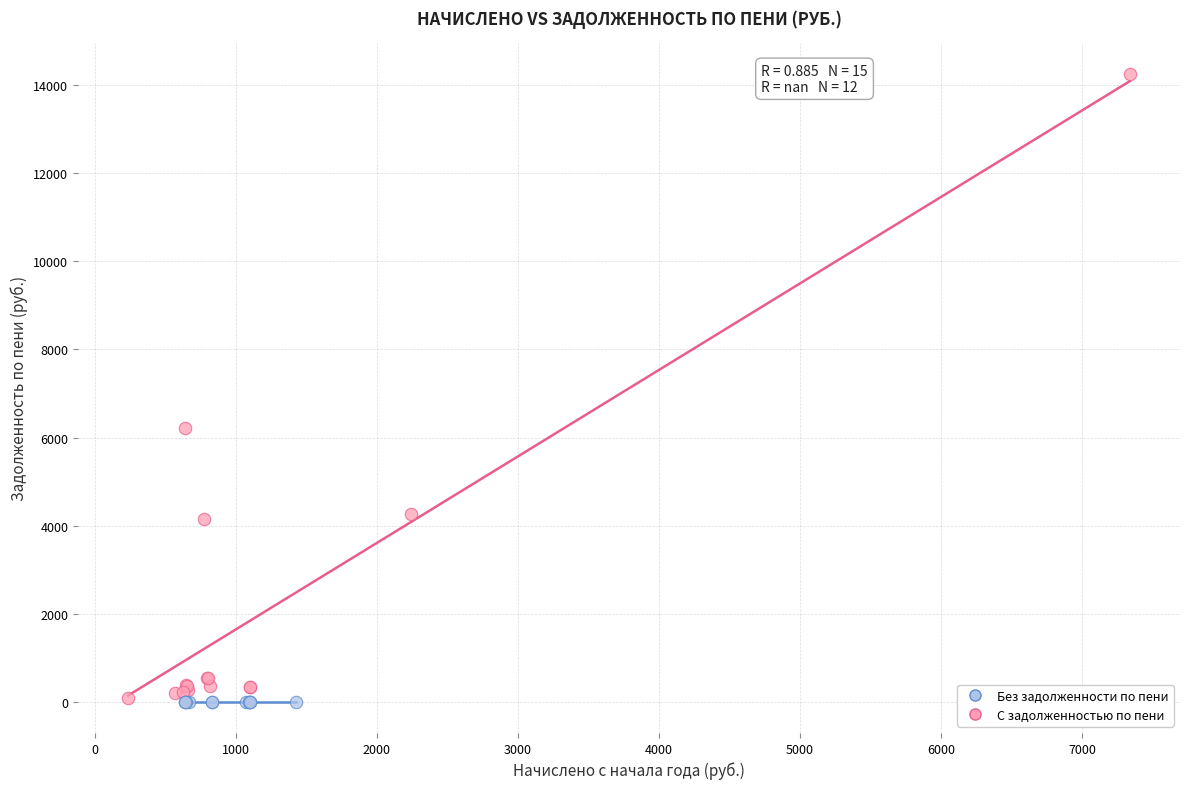

Which series contains the highest Y value?

С задолженностью по пени